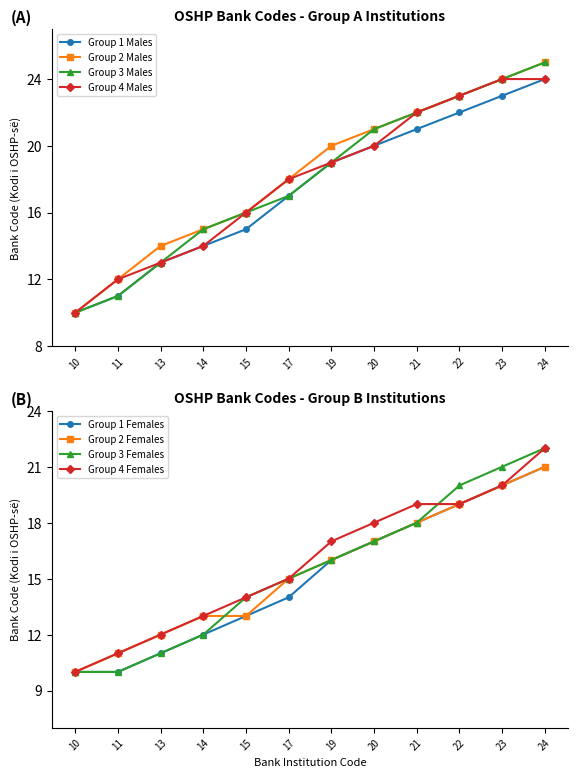

True or false: Group 4 has a value of 19 at 22.

True